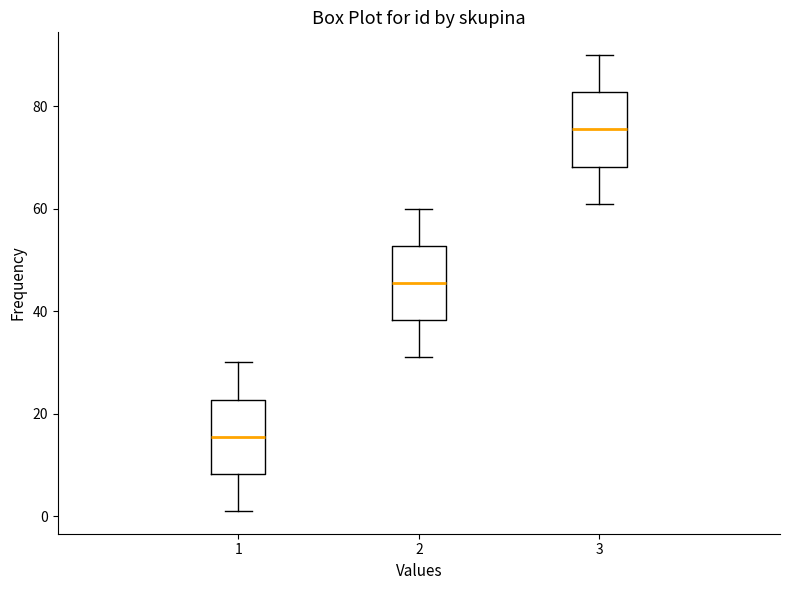

Reading left to right, transcribe this box plot: for each box, give where its median line is, the range the box spans, and where its two whiskers end, as read against the y-axis. The values are not printed on the chart, so give them approximately, as read against the axis.

1: median 16, box 8 to 22, whiskers 2 to 30
2: median 46, box 38 to 52, whiskers 32 to 60
3: median 76, box 68 to 82, whiskers 62 to 90